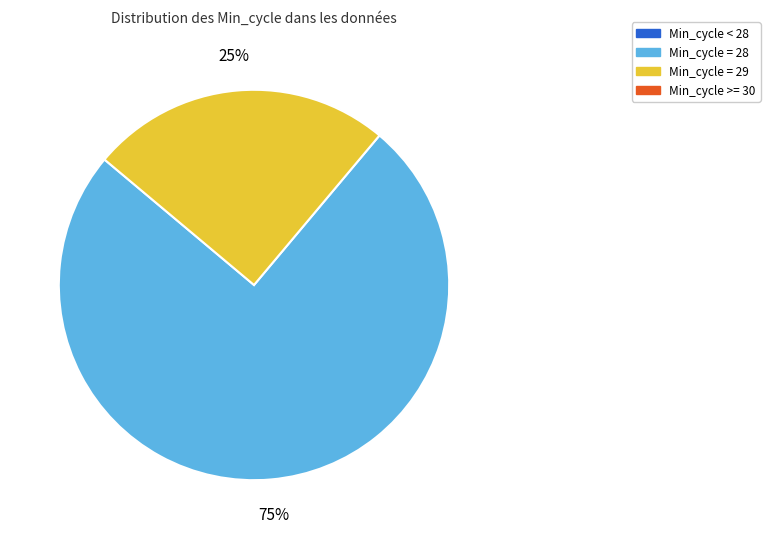

Is there any slice that represents more than half of the pie?

Yes